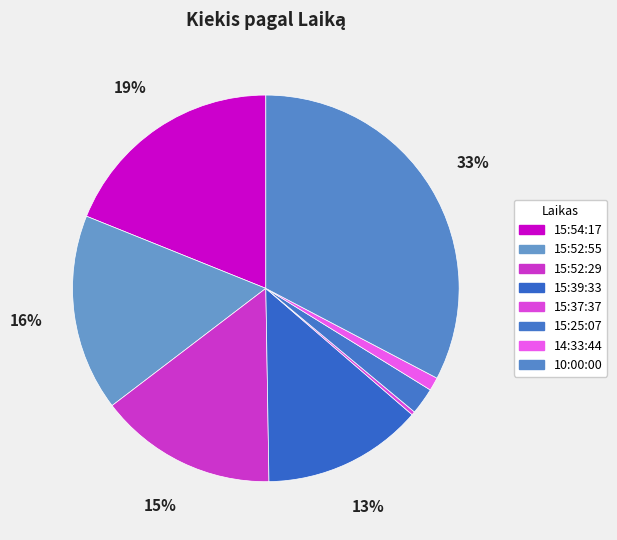

How many slices are in this pie chart?

8